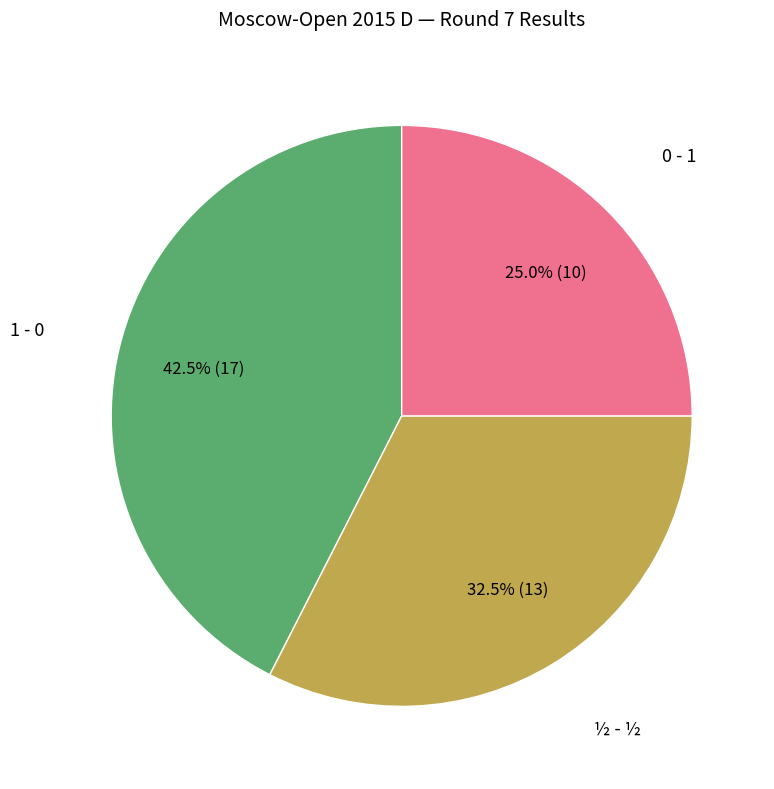

Does any single category account for the majority?

No